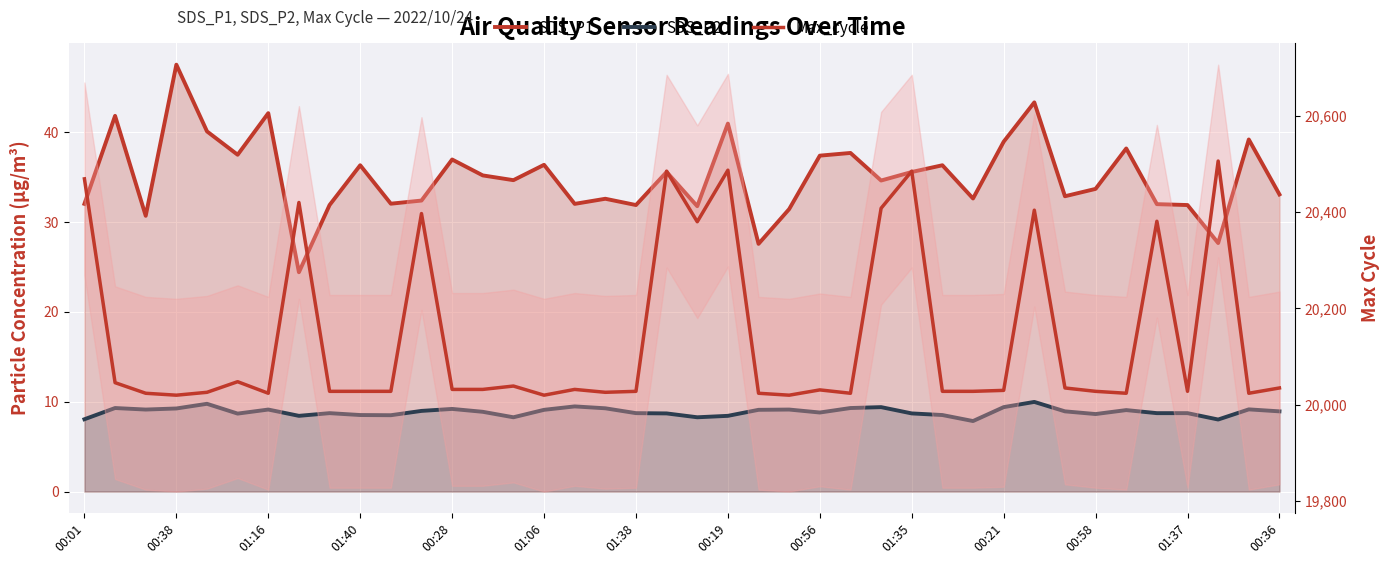

What is the difference between the maximum and minimum values in the Max_cycle series?

486.0